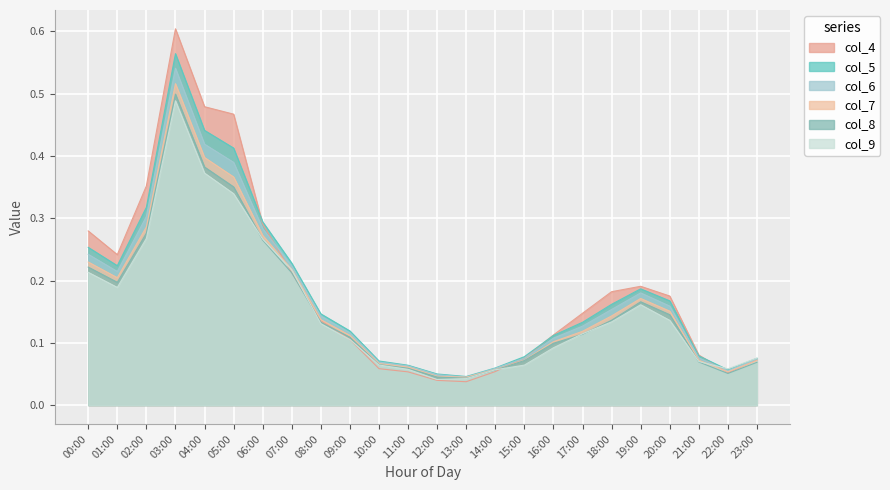

True or false: col_4 has a value of 0.2 at 18:00.

False